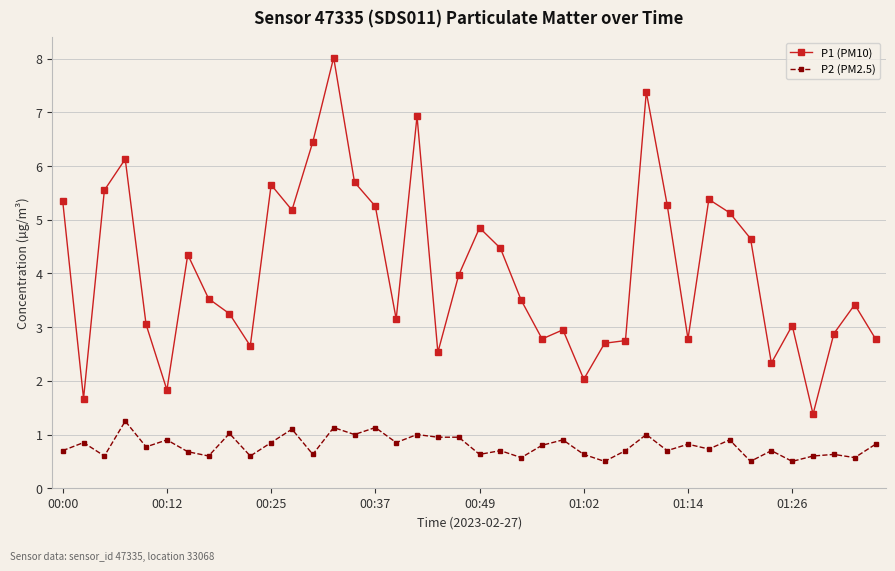

What is the value of the P1 (PM10) point at the 22nd from the left?

4.5